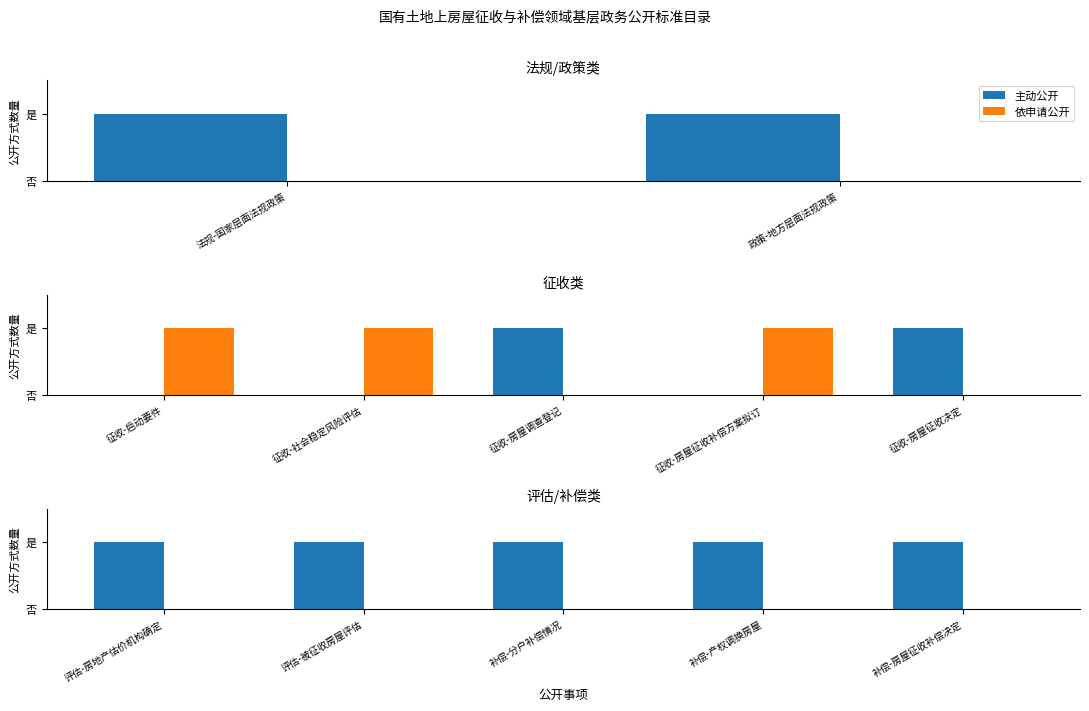

What position from the left is 评估-被征收房屋评估?

2